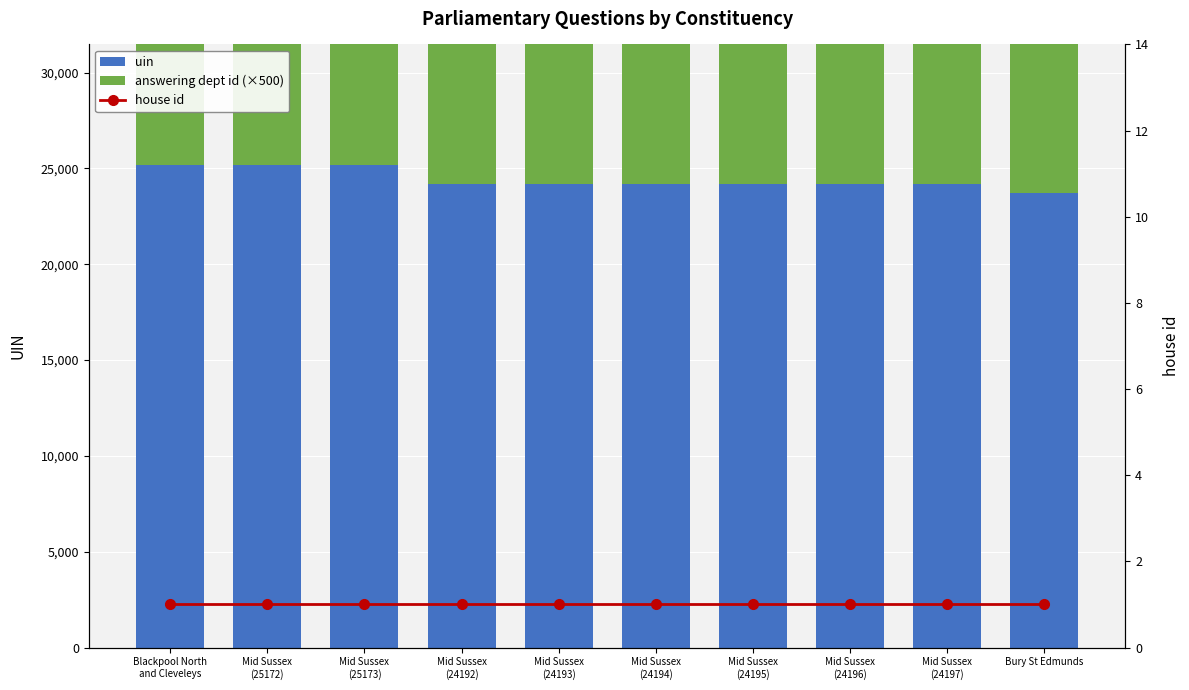

Reading left to right, transcribe all the data shown in this chart.

uin: 25171	25172	25173	24192	24193	24194	24195	24196	24197	23691
answering dept id (×500): 14500	14500	14500	14500	14500	14500	14500	14500	14500	14500
house id: 1	1	1	1	1	1	1	1	1	1